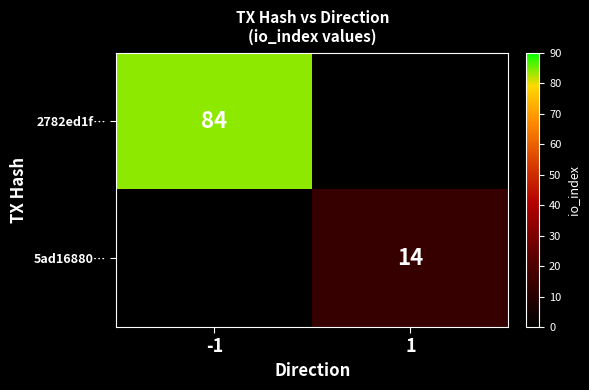

Is it true that 2782ed1f… equals 114.3 at -1?

False